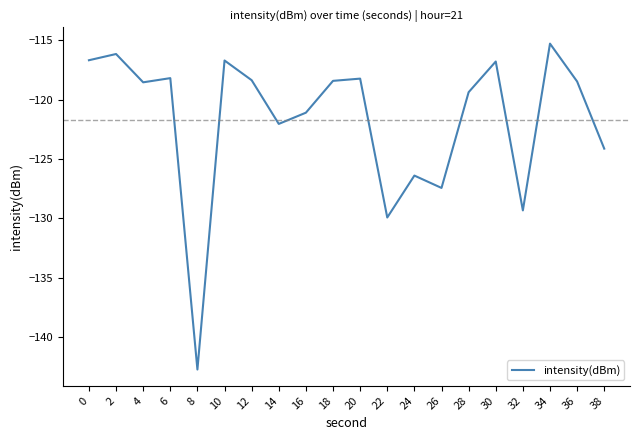

The chart shows a value of -28.1 at 34. True or false?

False